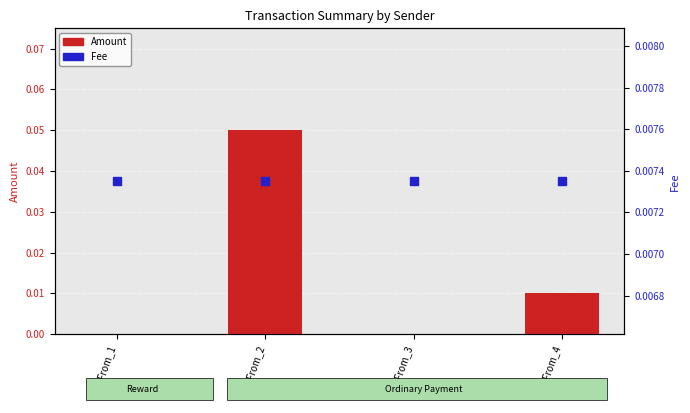

What are all the series names shown in the legend?

Amount, Fee